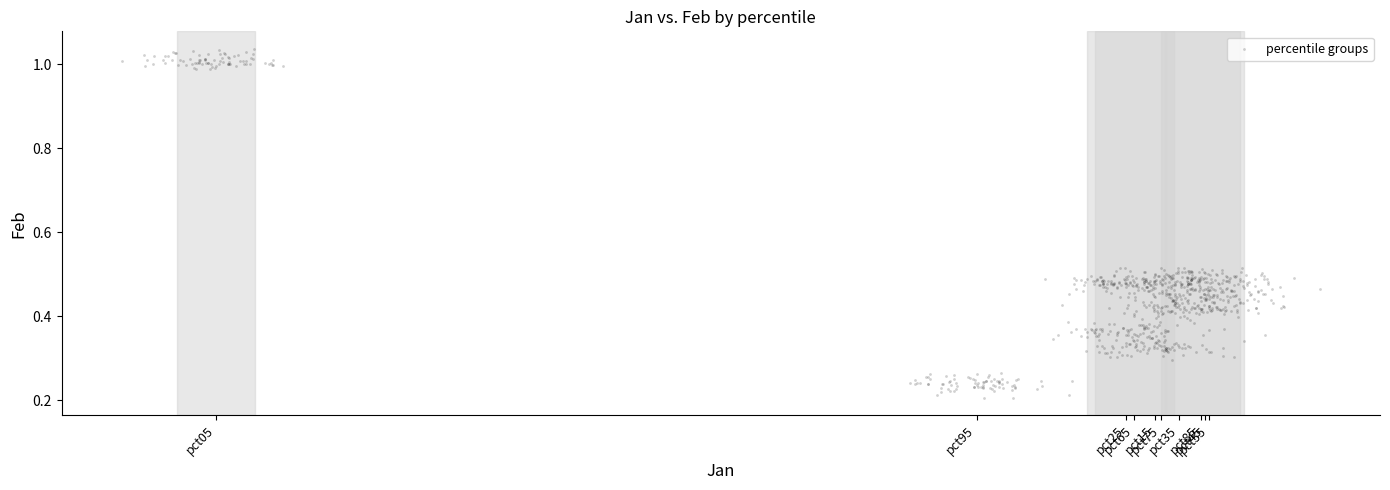

What is the range of Y values (max minus min)?

0.8